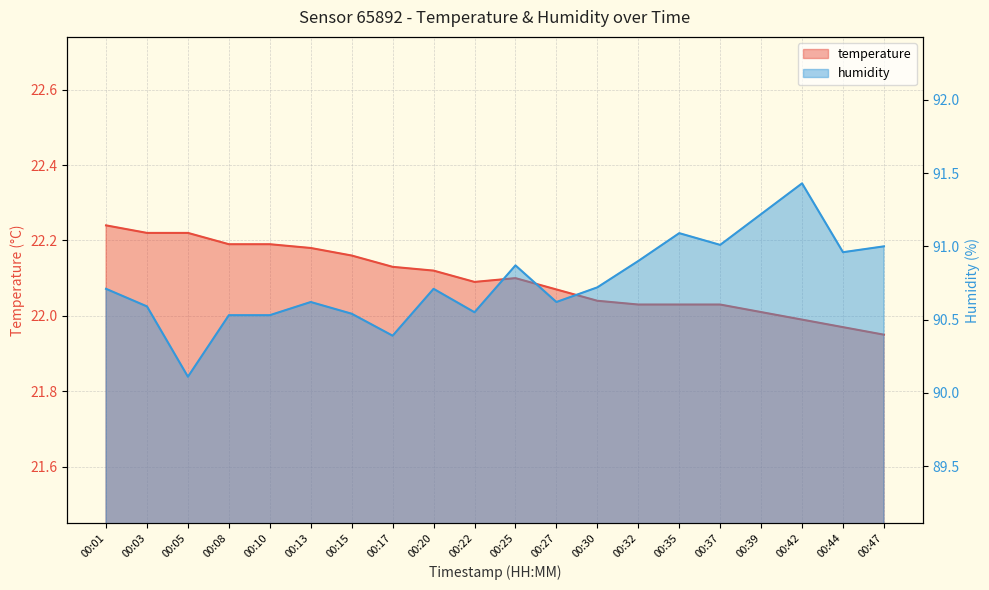

Read the humidity value at 00:44.

91.0